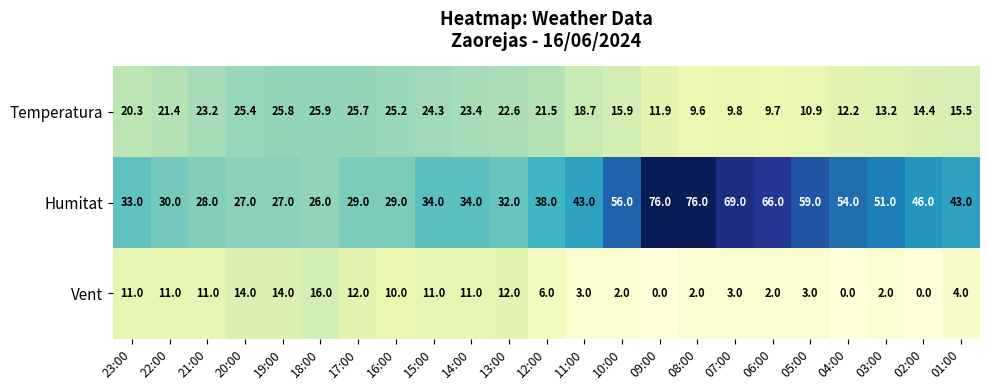

What is the total value across all series at 07:00?

81.8